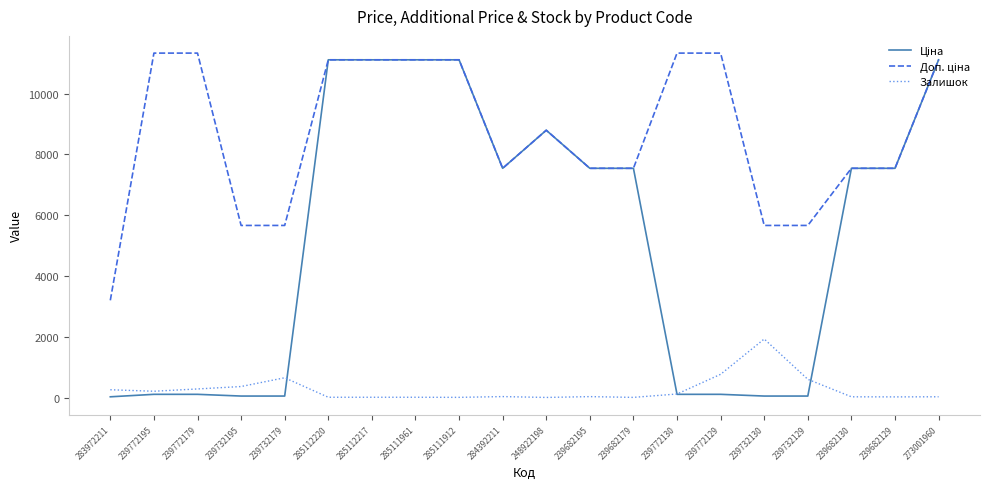

What is the total value across all series at 239682129?

15120.8